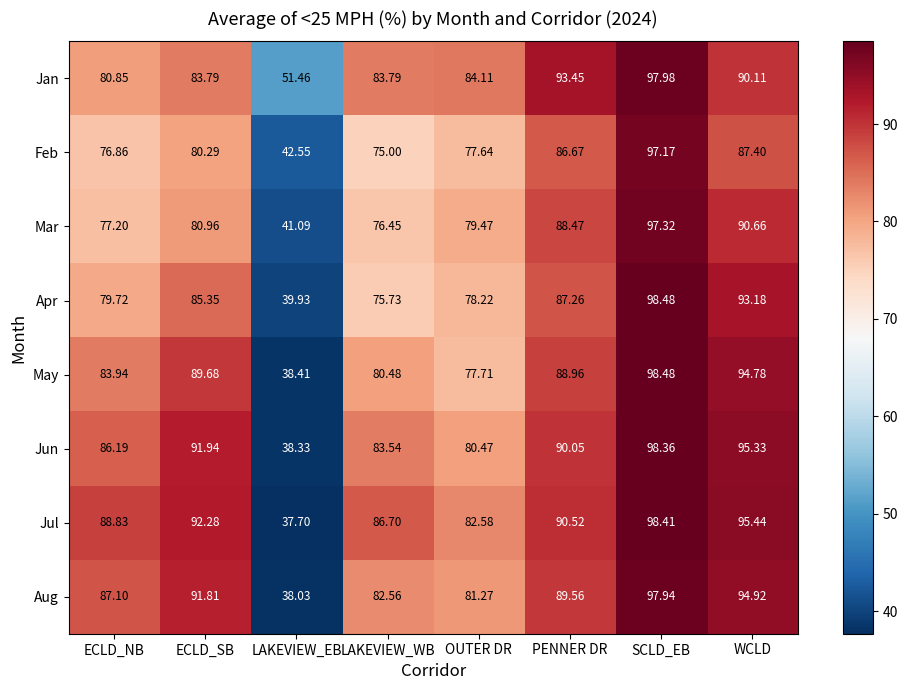

At LAKEVIEW_EB, list the series in order from largest to smallest.

Jan, Feb, Mar, Apr, May, Jun, Aug, Jul